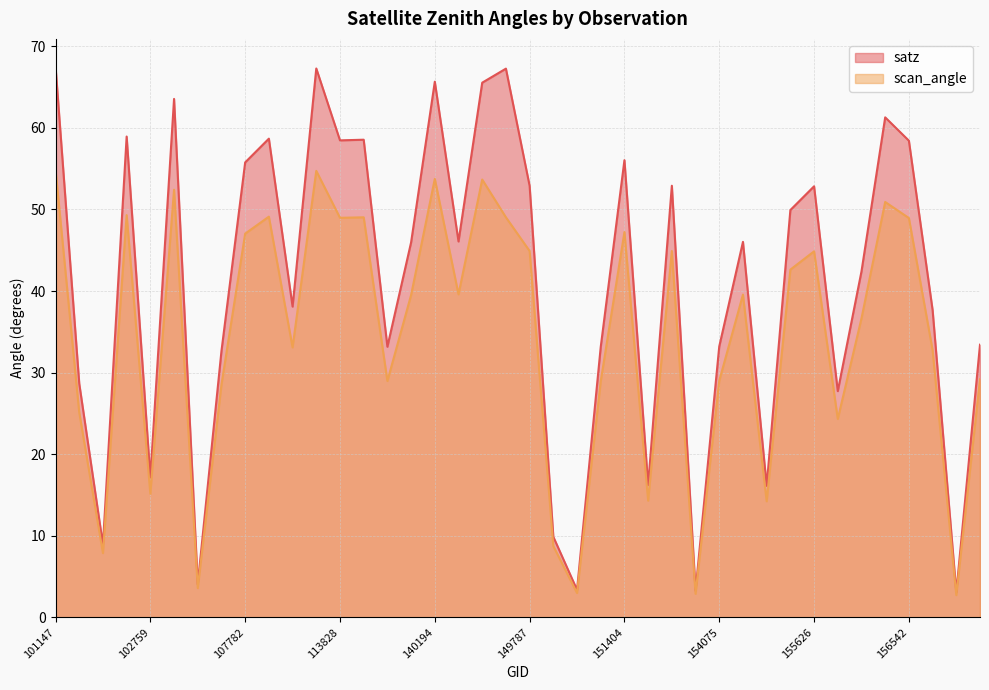

Rank the series by their average value, from highest to lowest.

satz, scan_angle